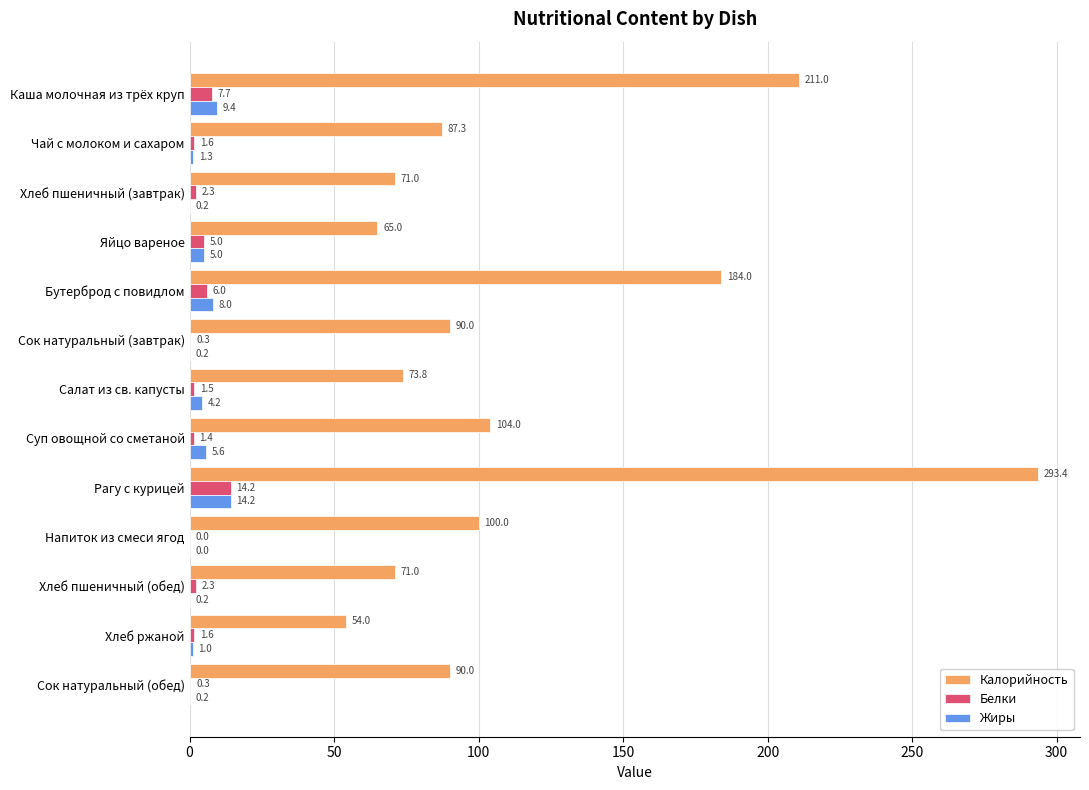

Between Чай с молоком и сахаром and Сок натуральный (обед), which series saw the biggest shift?

Калорийность